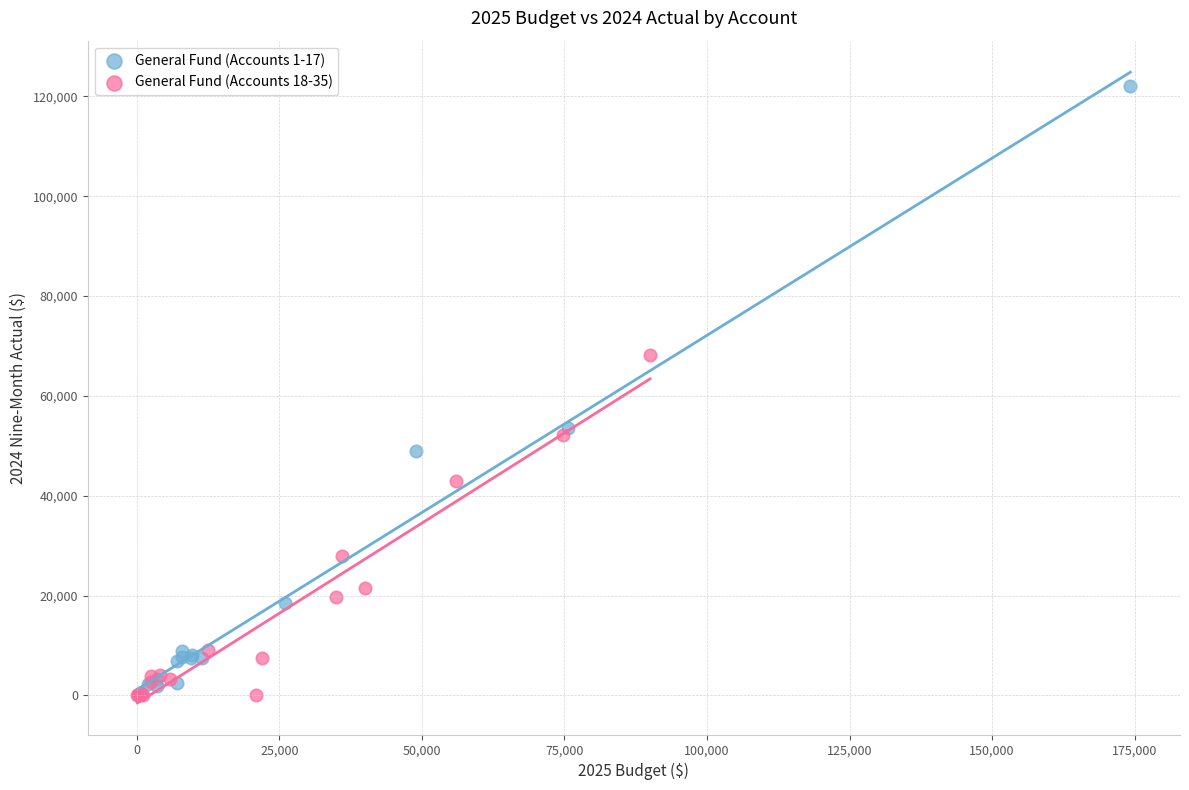

Which series contains the highest Y value?

General Fund (Accounts 1-17)